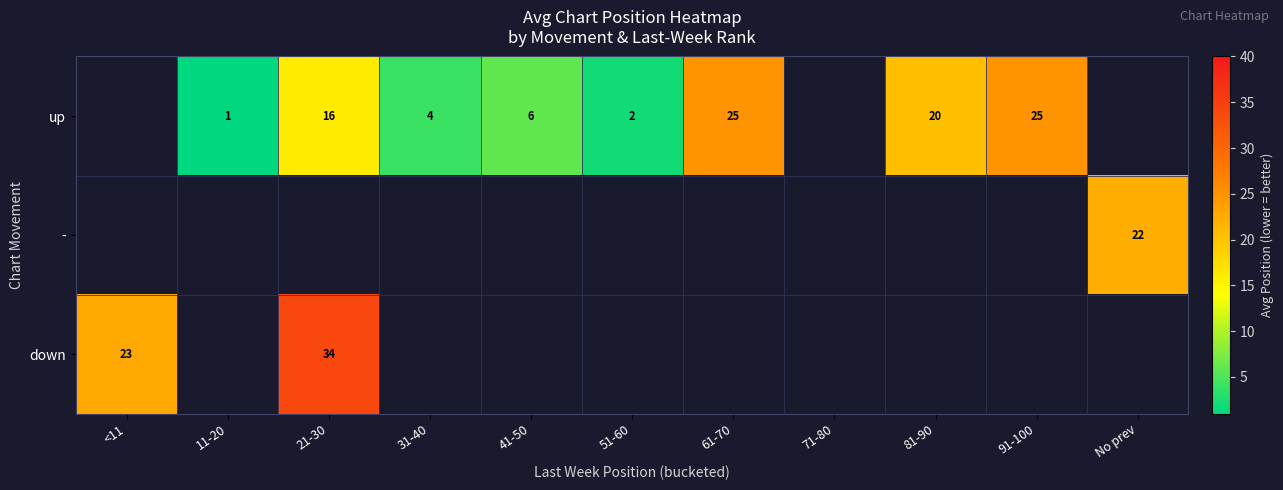

Is the value of up at 81-90 greater than the value of down at 21-30?

No